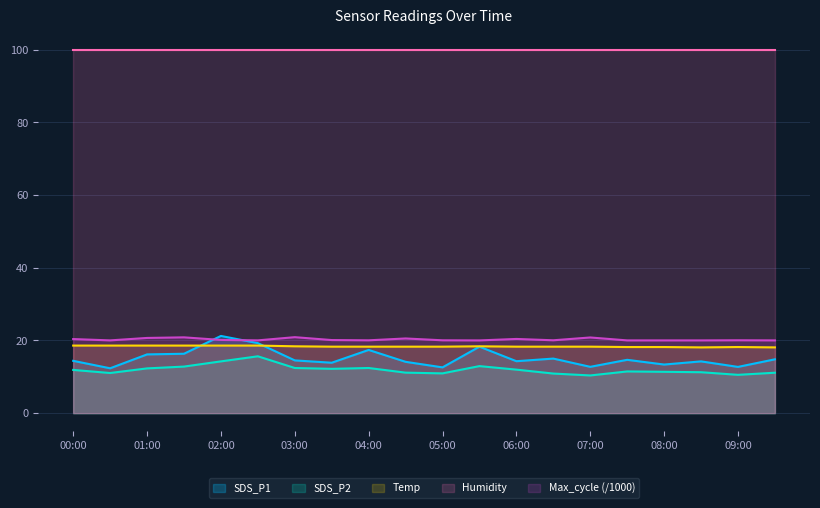

True or false: Temp has more than 2 interior local peaks.

False